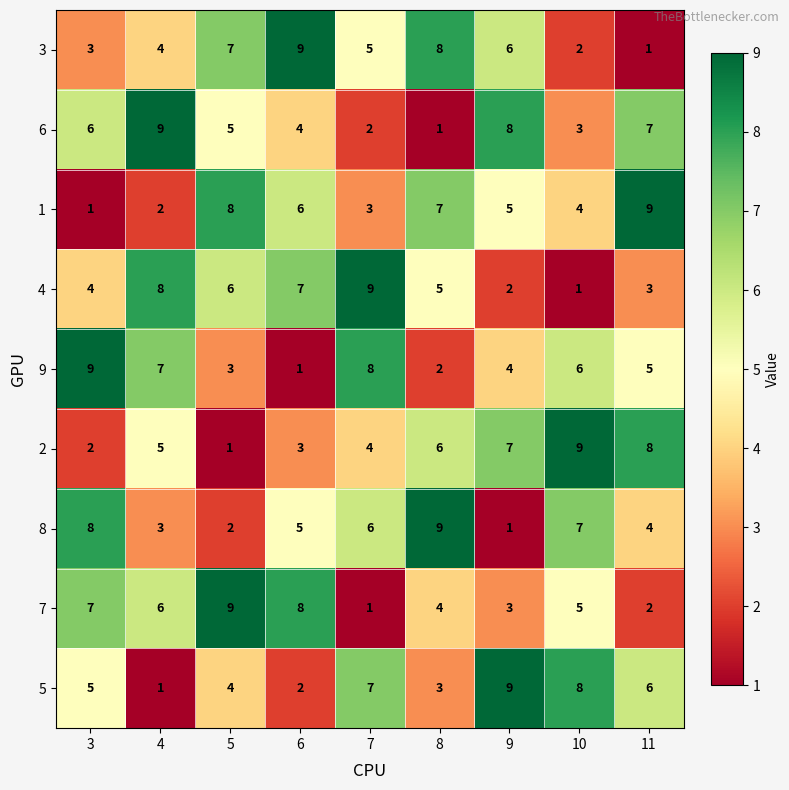

At 6, list the series in order from largest to smallest.

3, 7, 4, 1, 8, 6, 2, 5, 9